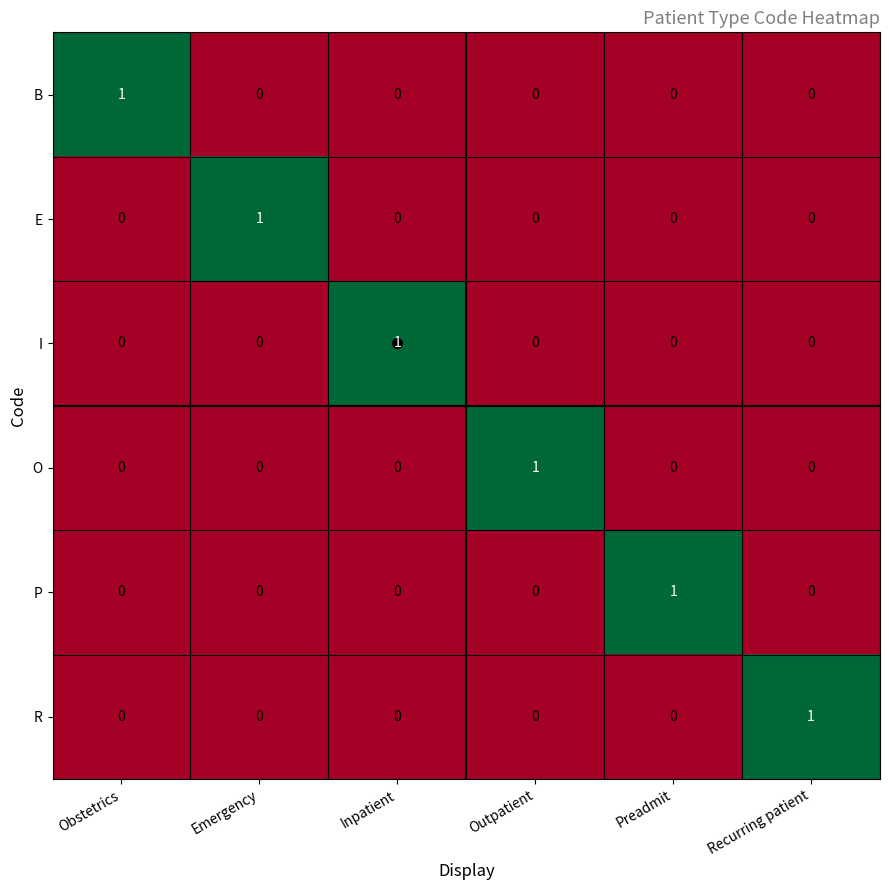

How many P values are between 0 and 1?

6